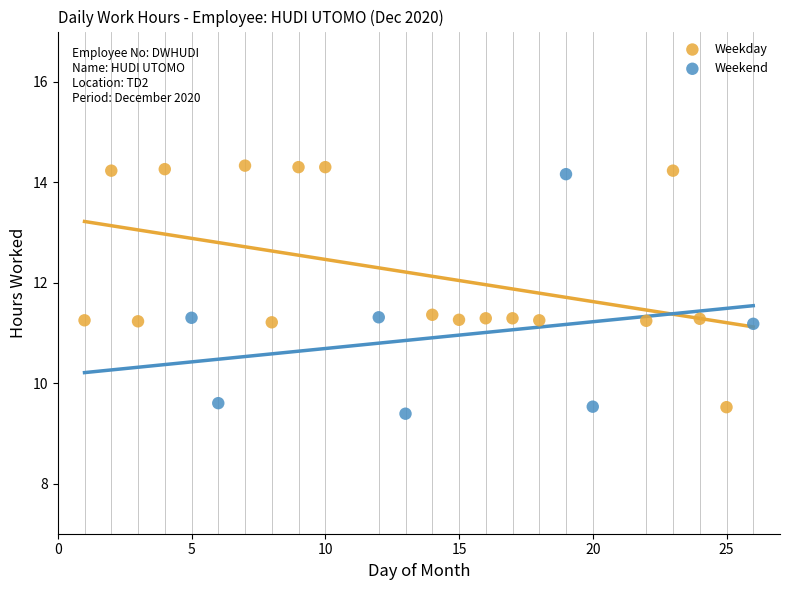

What are all the series names shown in the legend?

Weekday, Weekend